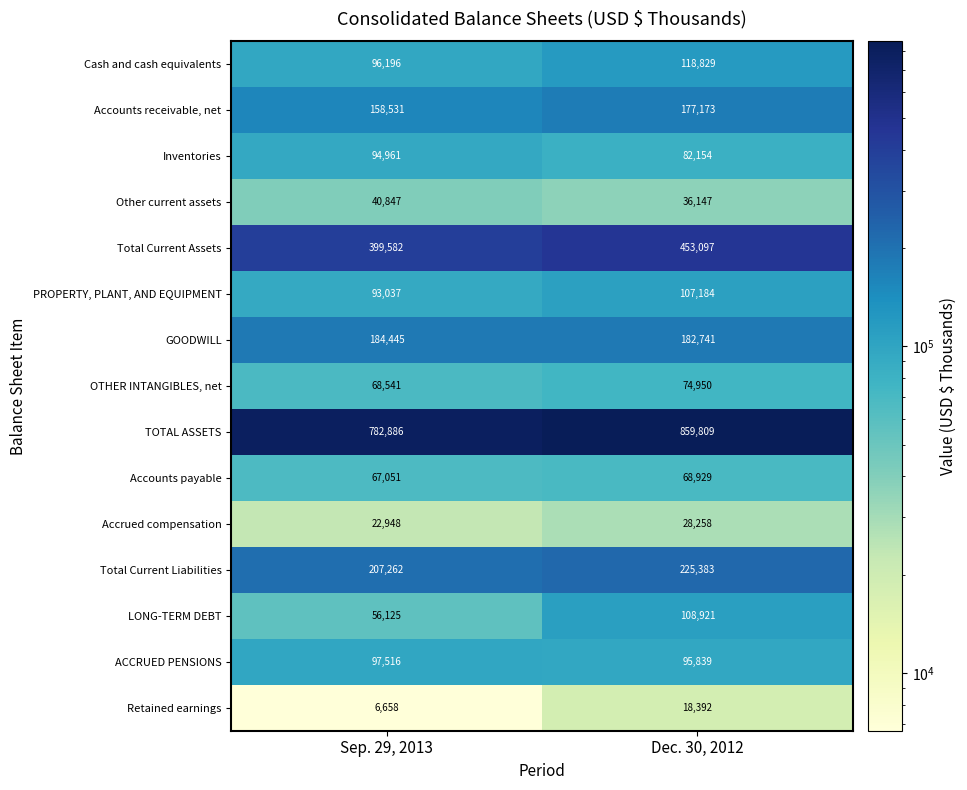

Reading left to right, list all the values displayed in this chart.

Cash and cash equivalents: Sep. 29, 2013=96196	Dec. 30, 2012=118829
Accounts receivable, net: Sep. 29, 2013=158531	Dec. 30, 2012=177173
Inventories: Sep. 29, 2013=94961	Dec. 30, 2012=82154
Other current assets: Sep. 29, 2013=40847	Dec. 30, 2012=36147
Total Current Assets: Sep. 29, 2013=399582	Dec. 30, 2012=453097
PROPERTY, PLANT, AND EQUIPMENT: Sep. 29, 2013=93037	Dec. 30, 2012=107184
GOODWILL: Sep. 29, 2013=184445	Dec. 30, 2012=182741
OTHER INTANGIBLES, net: Sep. 29, 2013=68541	Dec. 30, 2012=74950
TOTAL ASSETS: Sep. 29, 2013=782886	Dec. 30, 2012=859809
Accounts payable: Sep. 29, 2013=67051	Dec. 30, 2012=68929
Accrued compensation: Sep. 29, 2013=22948	Dec. 30, 2012=28258
Total Current Liabilities: Sep. 29, 2013=207262	Dec. 30, 2012=225383
LONG-TERM DEBT: Sep. 29, 2013=56125	Dec. 30, 2012=108921
ACCRUED PENSIONS: Sep. 29, 2013=97516	Dec. 30, 2012=95839
Retained earnings: Sep. 29, 2013=6658	Dec. 30, 2012=18392